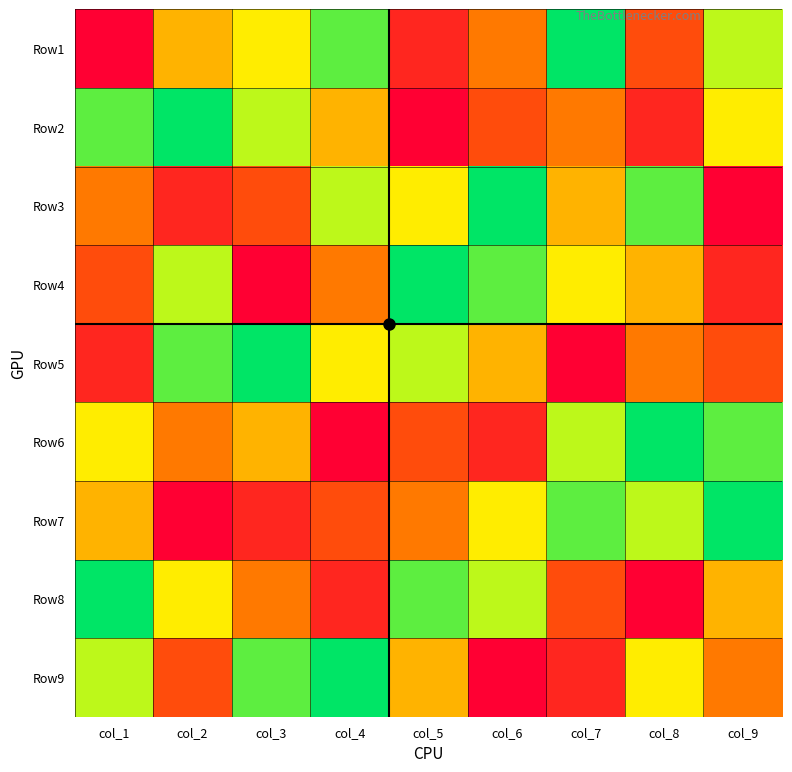

Count the number of categories in the chart.

9